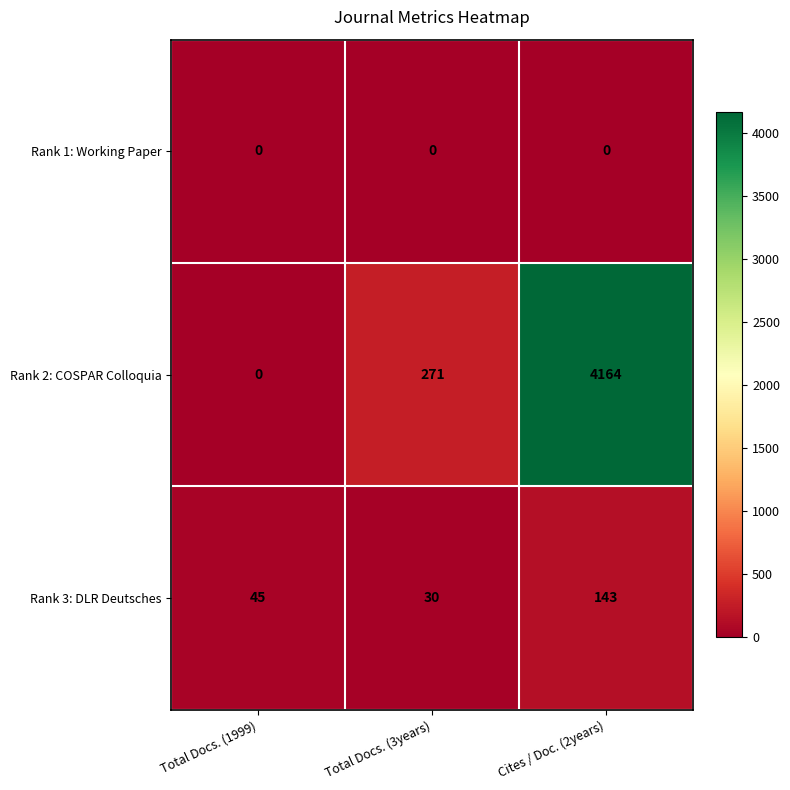

At which category does the chart reach its peak across all series?

Cites / Doc. (2years)